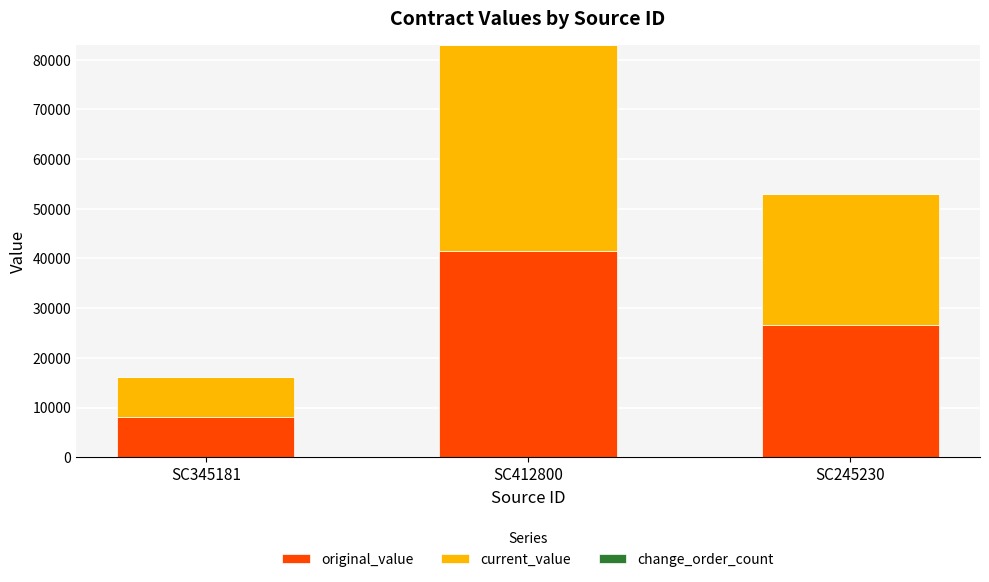

What is the minimum value for original_value?

8110